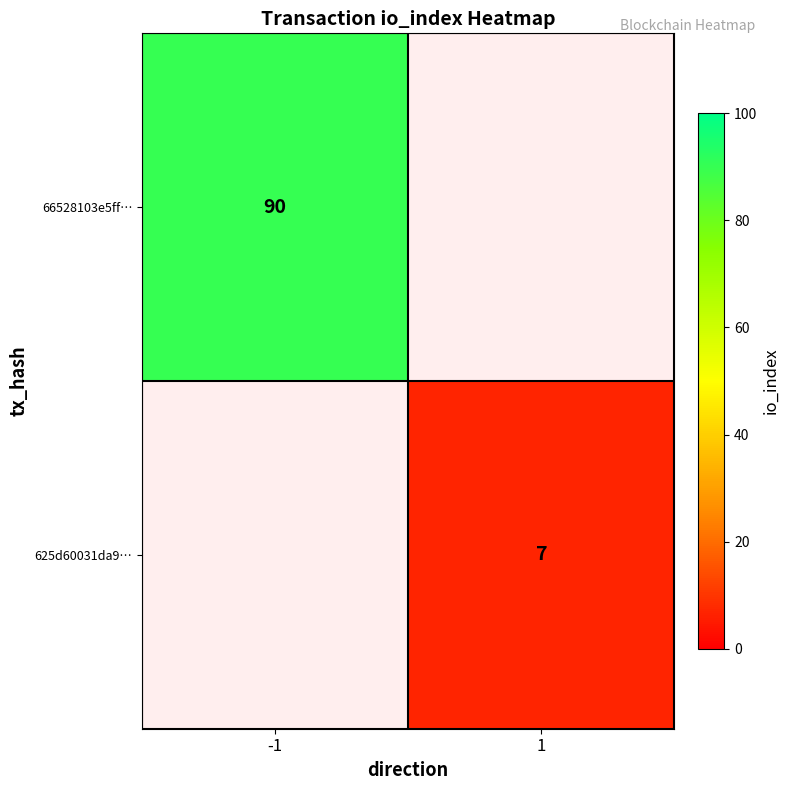

At how many categories does at least one series exceed 28?

1